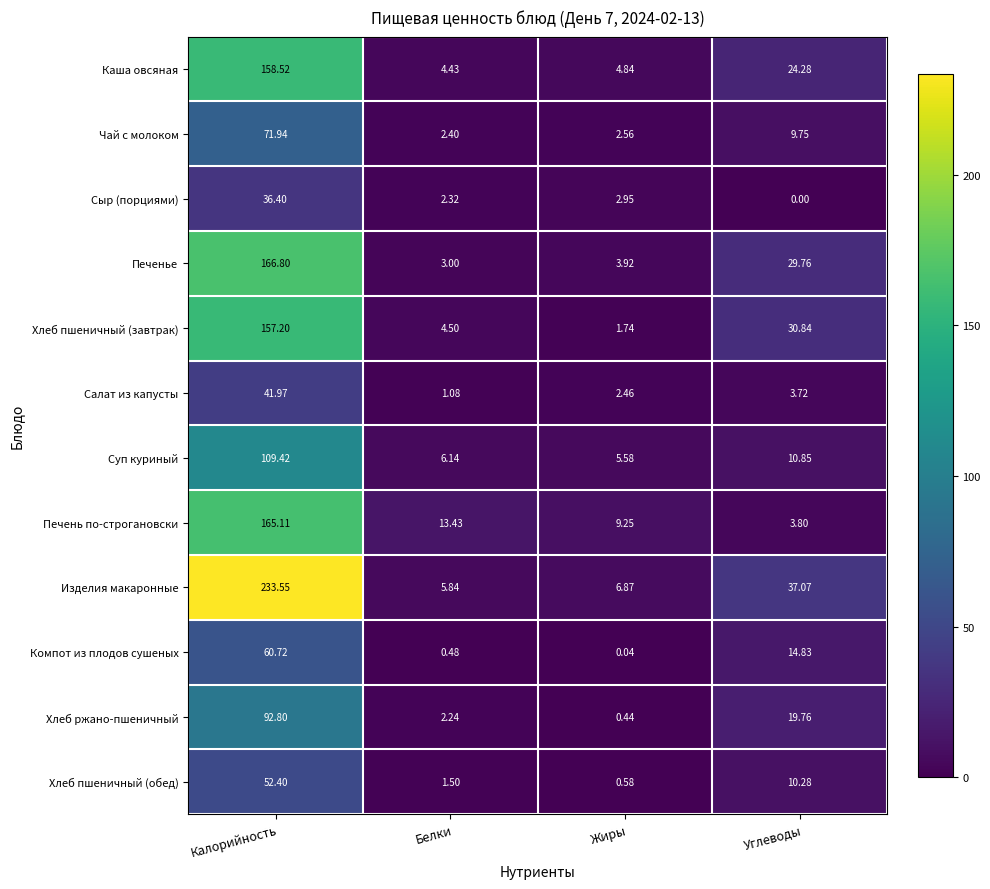

Which series changed the most between Калорийность and Жиры?

Изделия макаронные